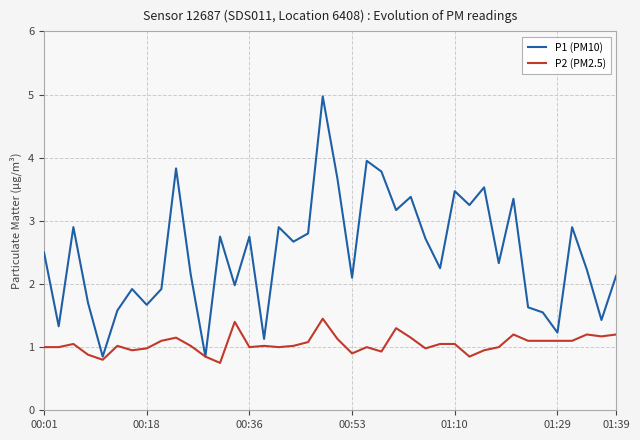

What is the average value of the P2 (PM2.5) series?

1.0